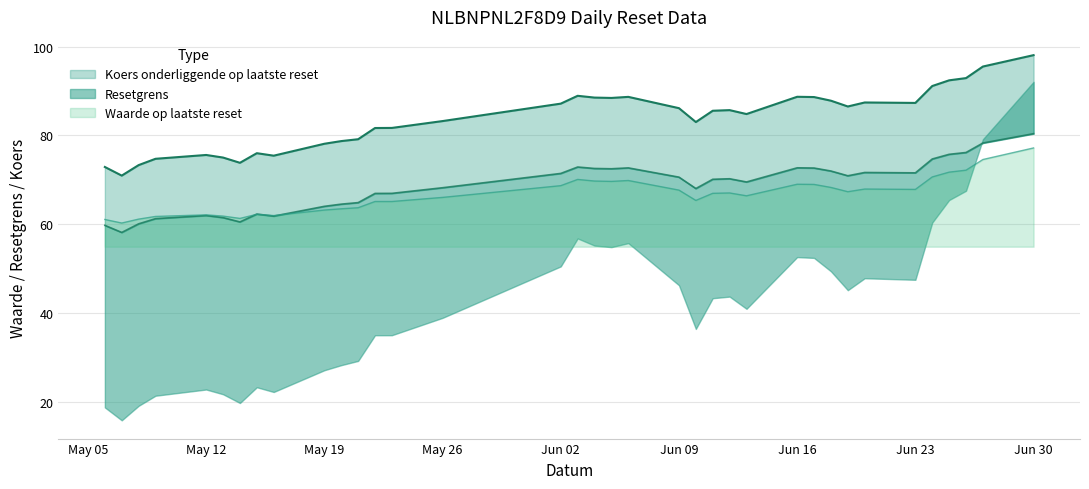

The value of Koers onderliggende op laatste reset at 2025-05-07 is 71.0. True or false?

True